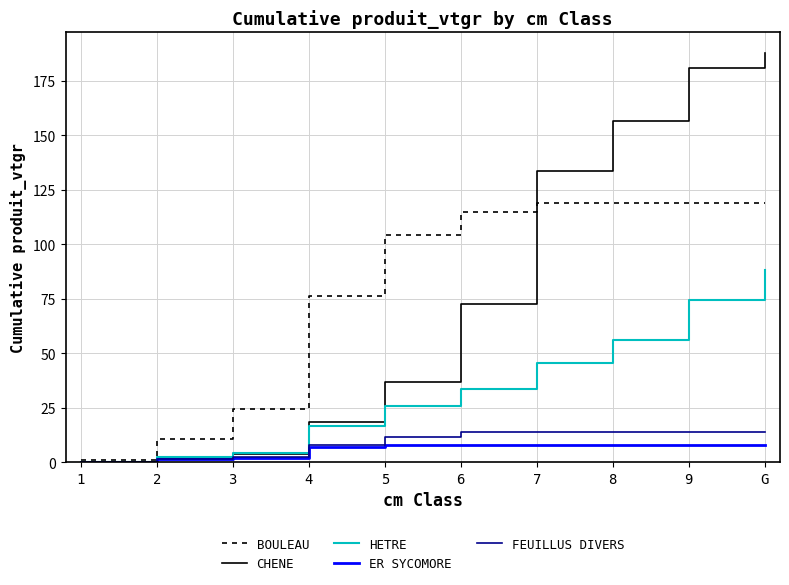

Count the number of data series in this chart.

5